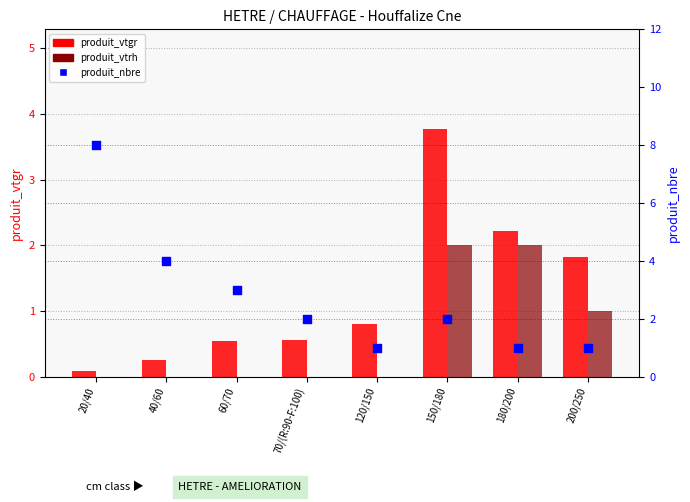

At which category is the sum across all series the highest?

20/40